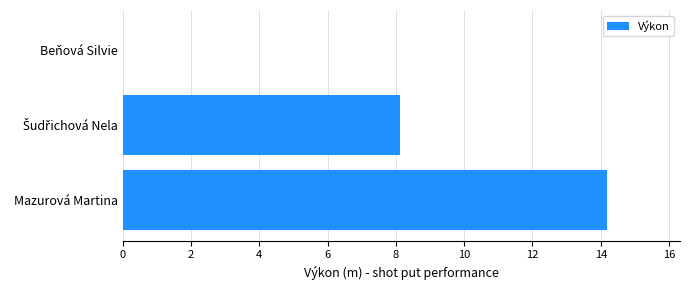

What is the sum of the values at Beňová Silvie and Mazurová Martina?

14.2